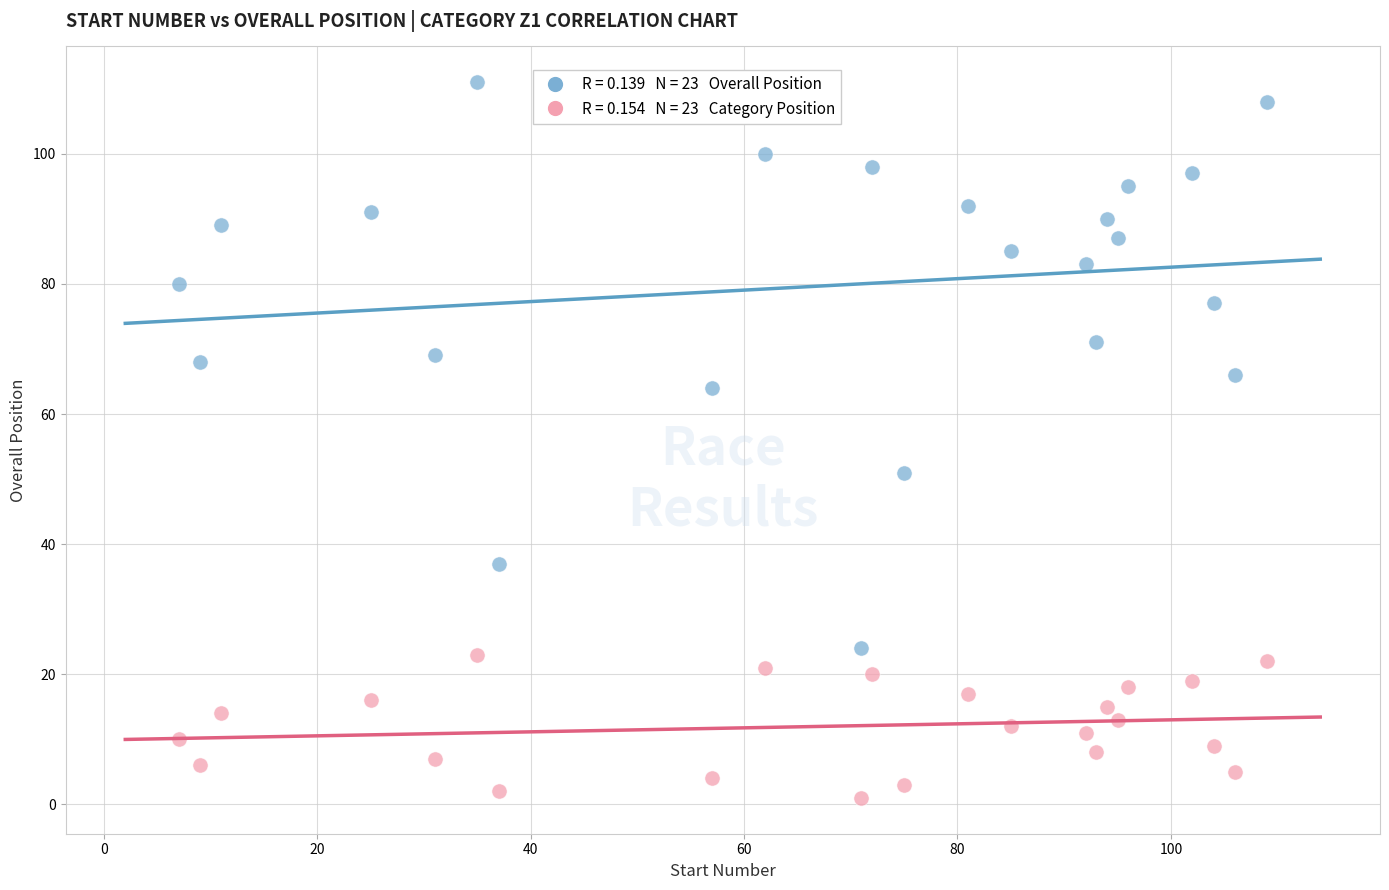

Across all series, what Y value is closest to 56?

51